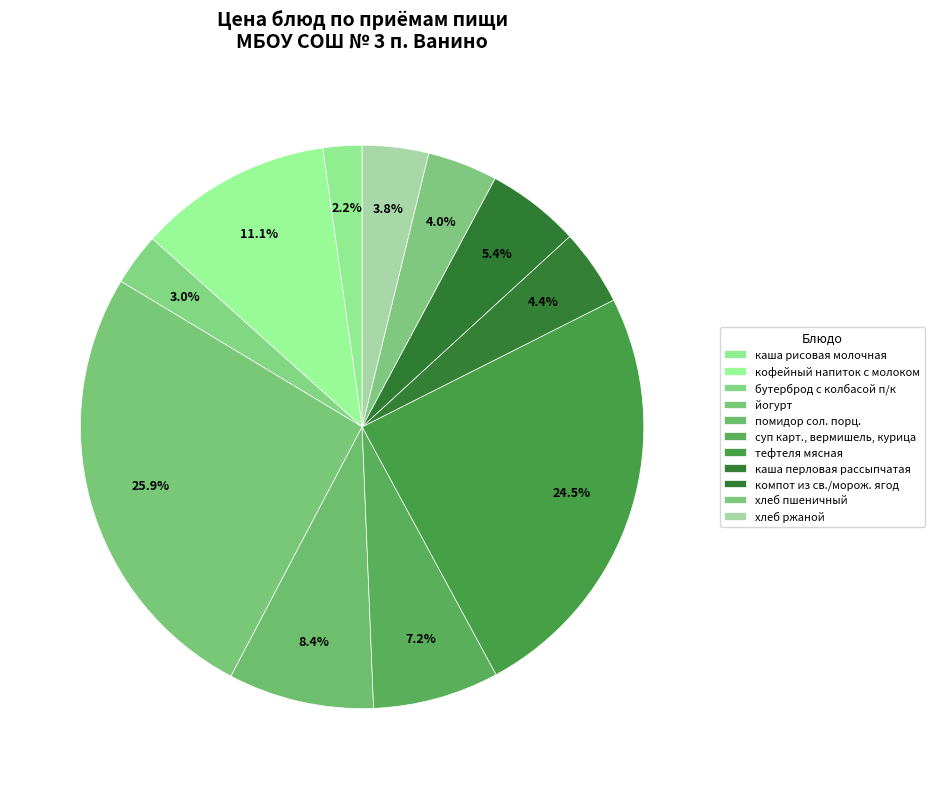

How many slices are in this pie chart?

11